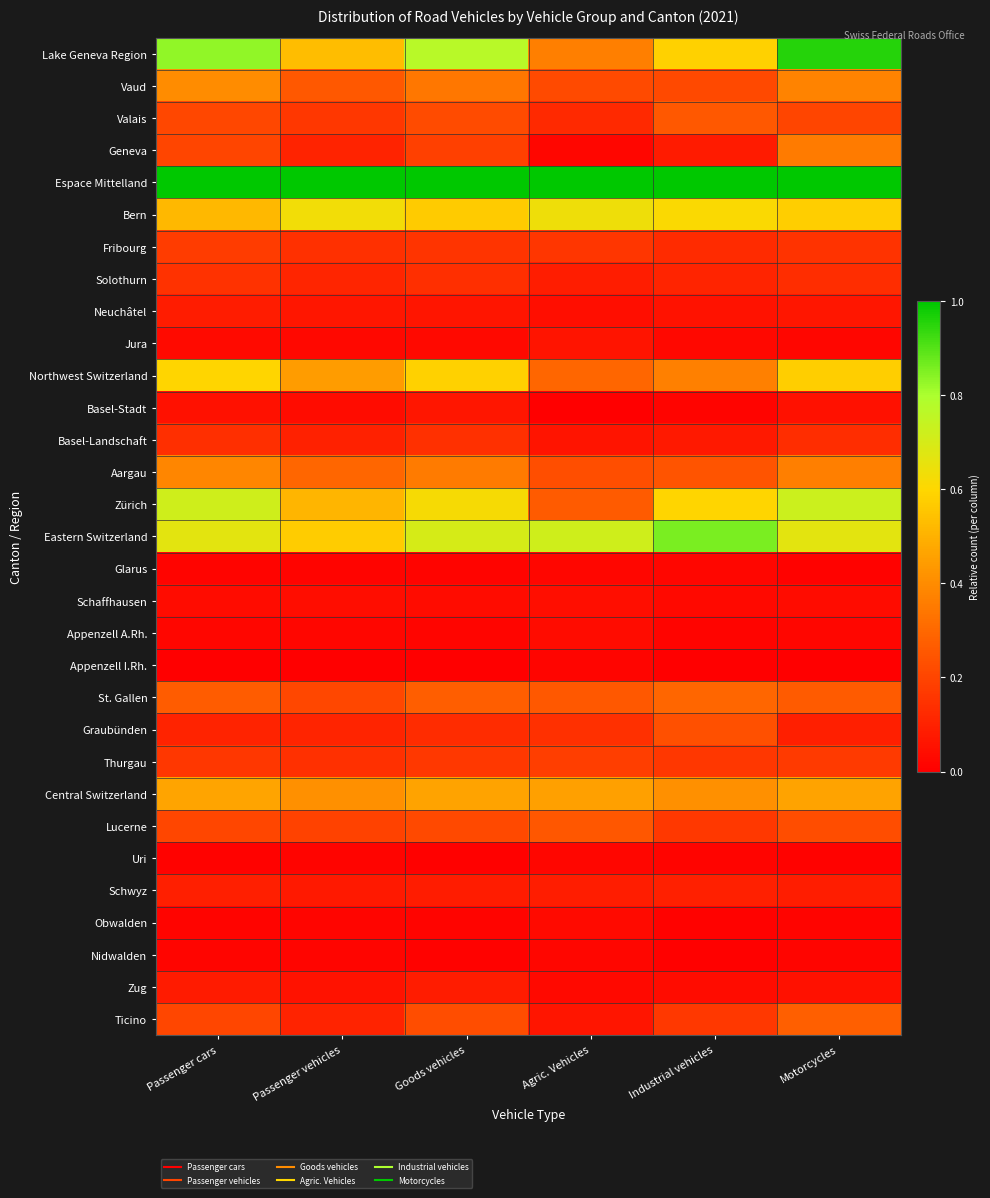

Which category has the highest value across all series?

Passenger cars